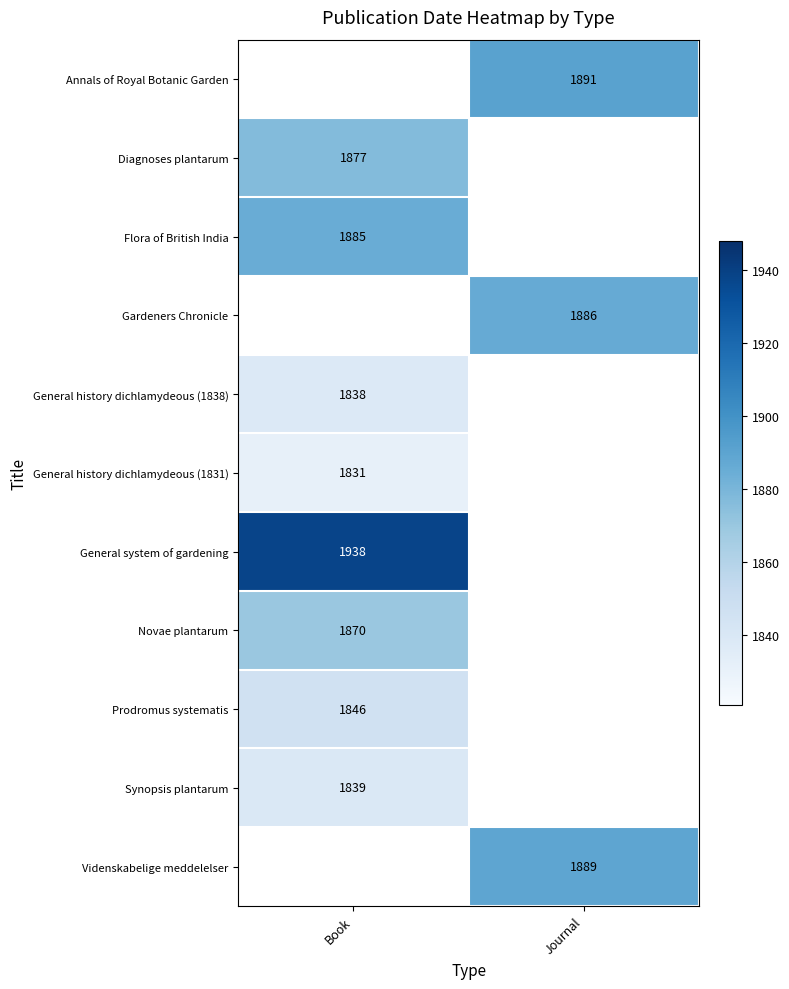

The Diagnoses plantarum series shows 1877 at Book. True or false?

True